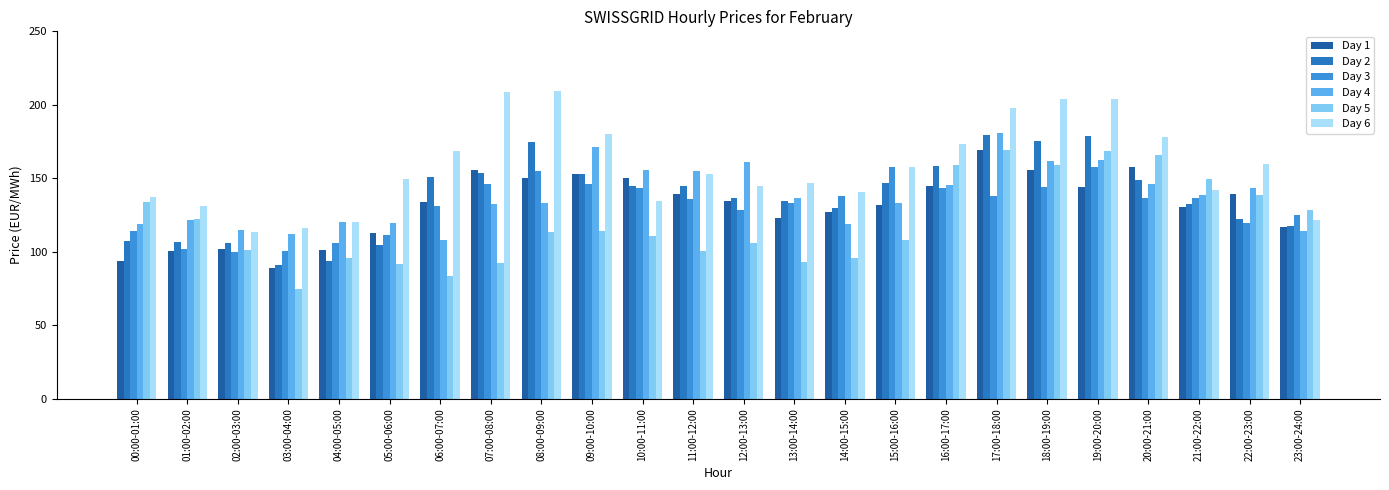

At which label is Day 4 closest to 144?

22:00-23:00